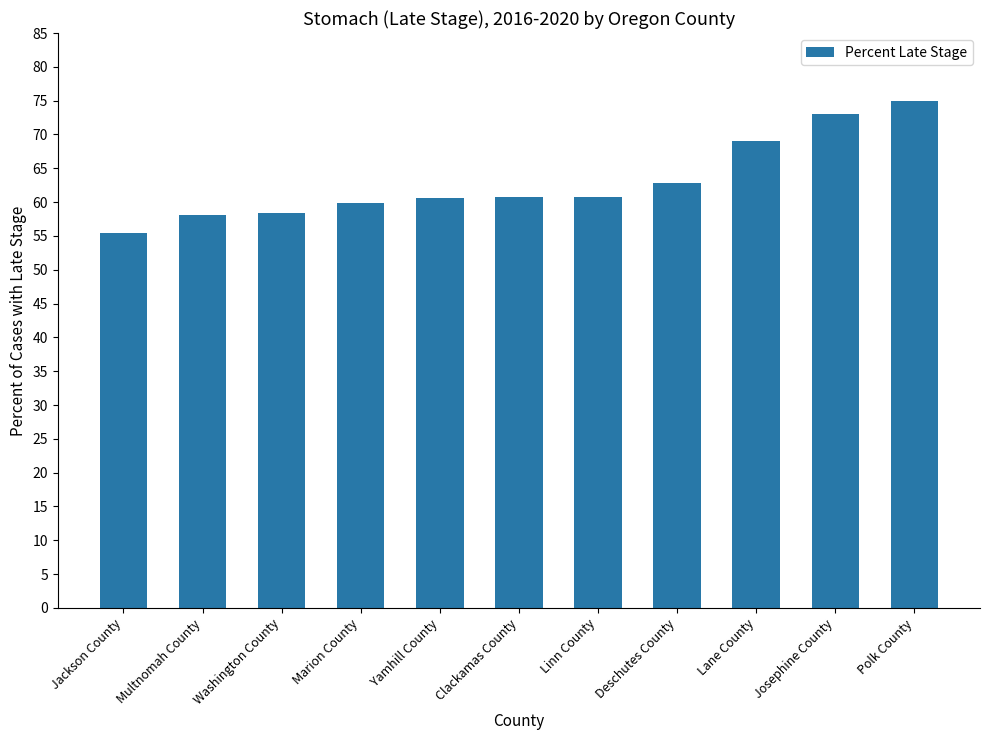

Is it true that the value at Yamhill County is 60.6?

True